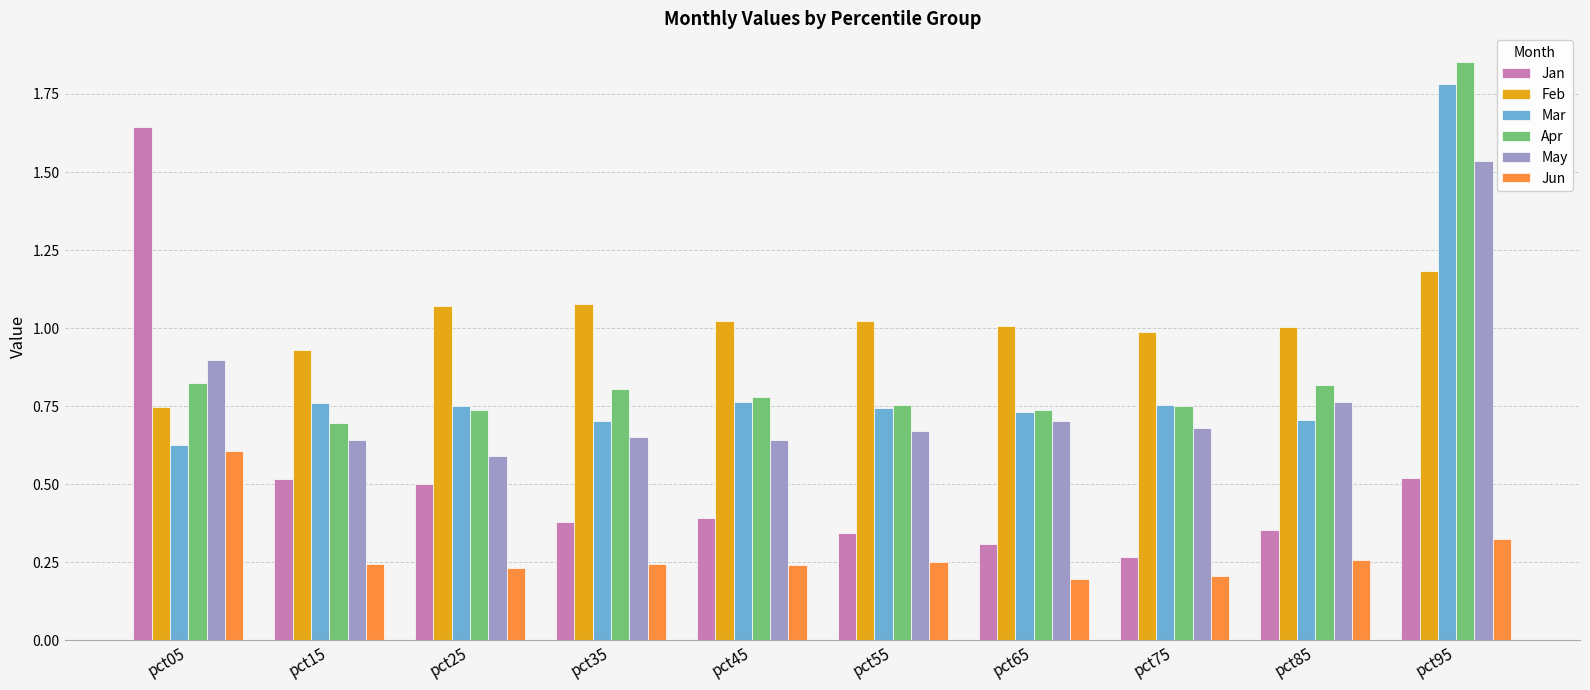

What is the sum of all Jun values?

2.8